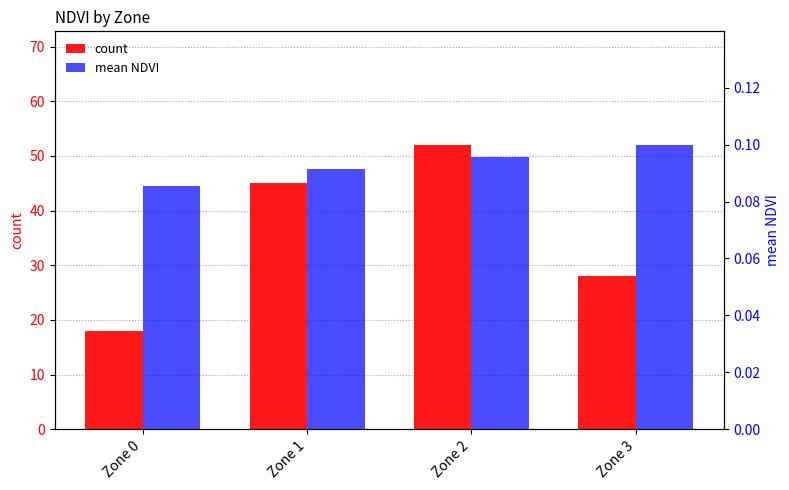

Reading right to left, list all the values displayed in this chart.

count: 28.0	52.0	45.0	18.0
mean NDVI: 0.1	0.1	0.1	0.1